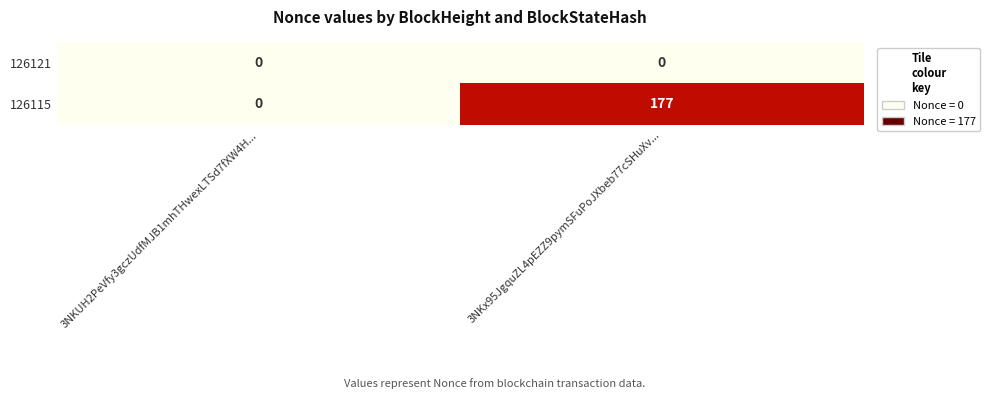

Reading left to right, transcribe all the data shown in this chart.

126121: 3NKUH2PeVfy3gczUdfMJB1mhTHwexLTSd7fXW4H...=0	3NKx95JgquZL4pEZZ9pymSFuPoJXbeb77cSHuXv...=0
126115: 3NKUH2PeVfy3gczUdfMJB1mhTHwexLTSd7fXW4H...=0	3NKx95JgquZL4pEZZ9pymSFuPoJXbeb77cSHuXv...=177